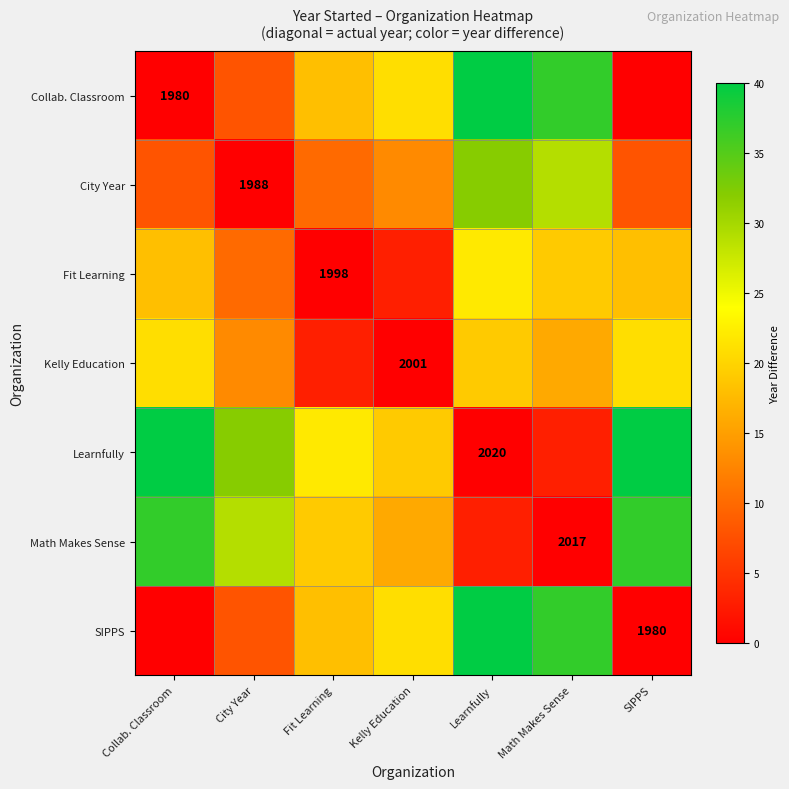

Count the number of data series in this chart.

7